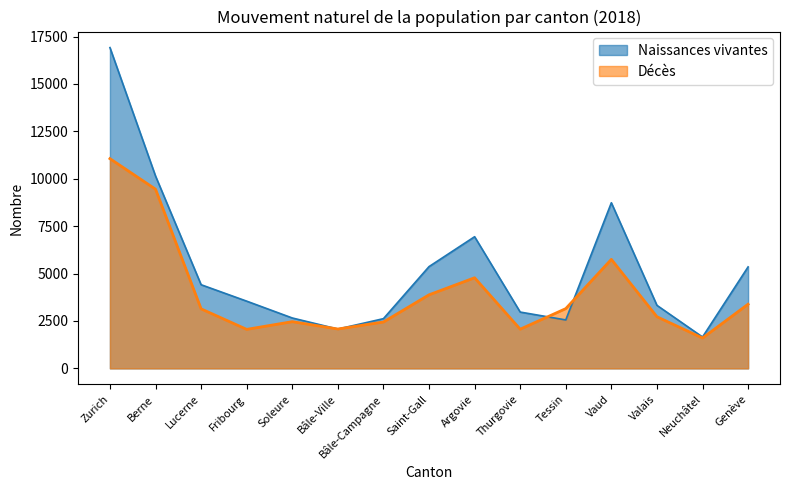

At which category is the sum across all series the highest?

Zurich